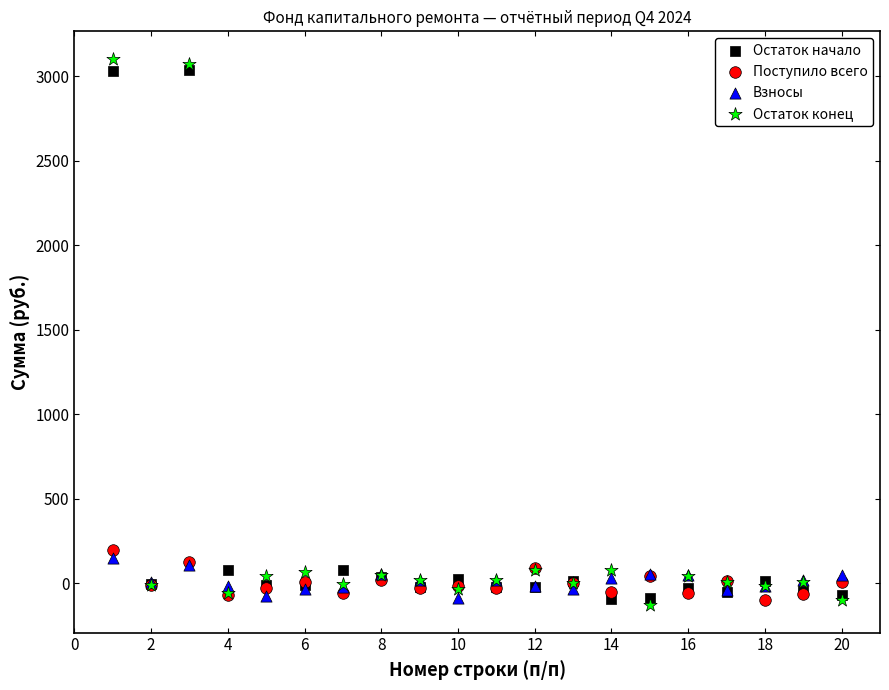

Across all series, what Y value is closest to 1486?

196.0